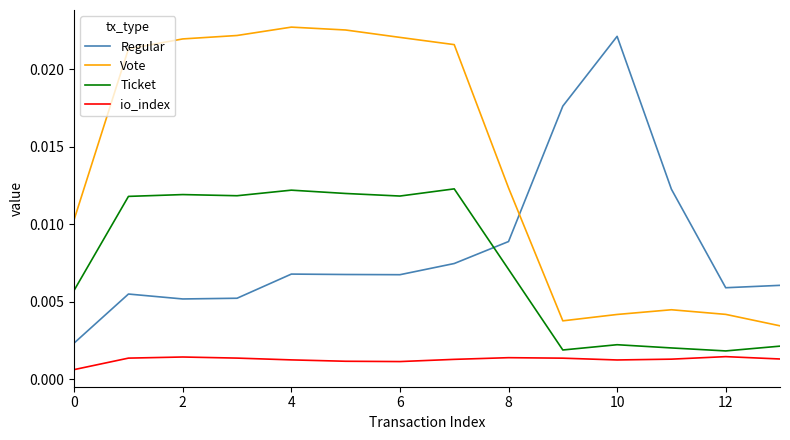

True or false: Vote and io_index intersect in this chart.

False